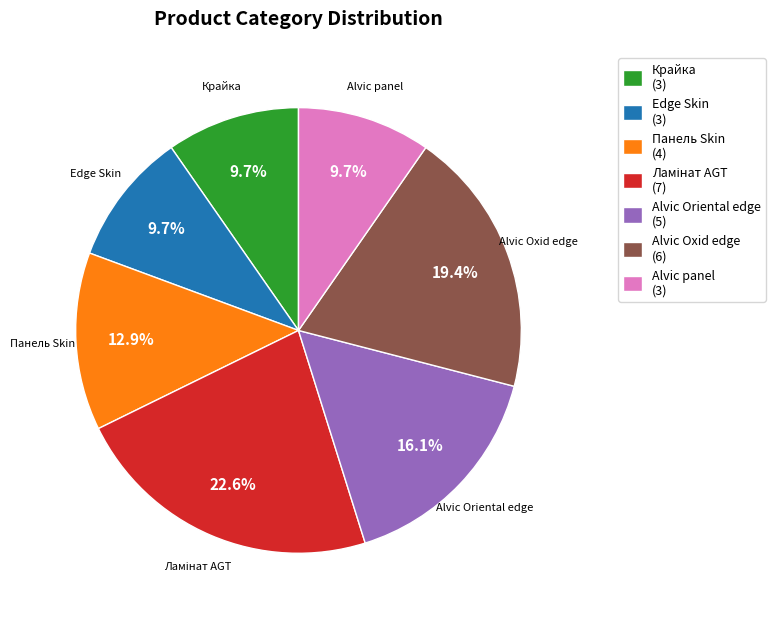

How many segments does this pie chart have?

7